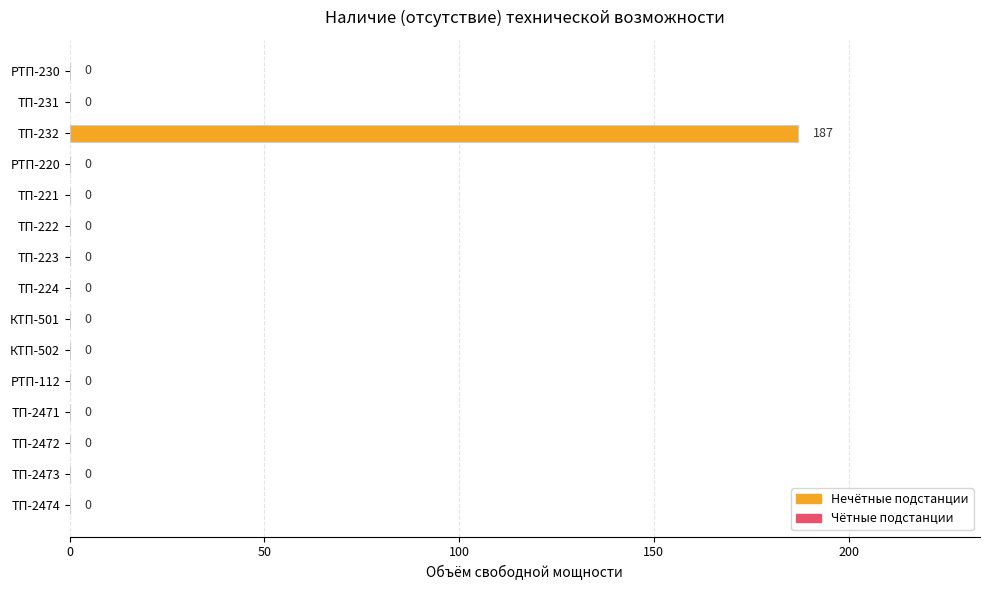

The chart shows a value of 0 at РТП-220. True or false?

True